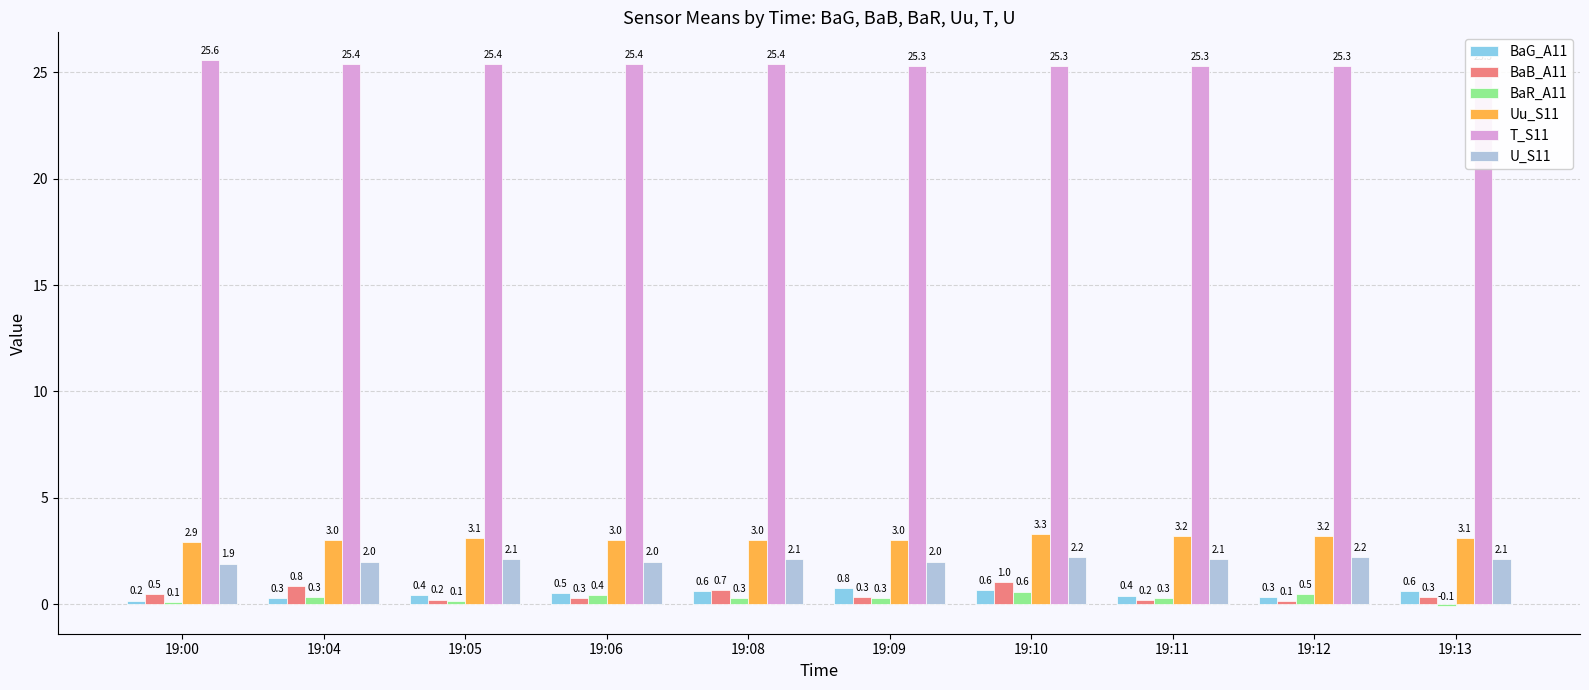

Rank the series by their maximum value, from lowest to highest.

BaR_A11, BaG_A11, BaB_A11, U_S11, Uu_S11, T_S11